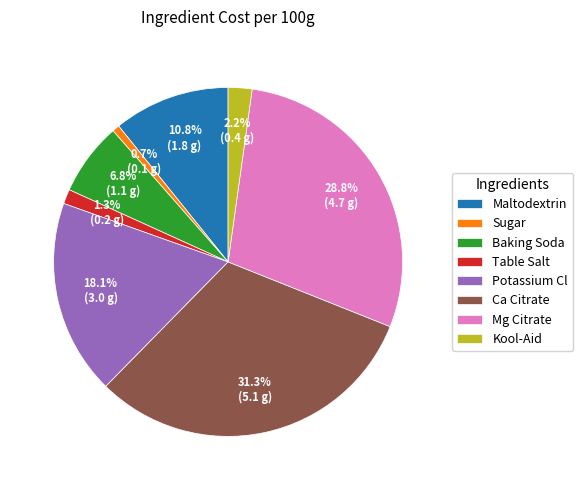

Between Baking Soda and Sugar, which is larger?

Baking Soda